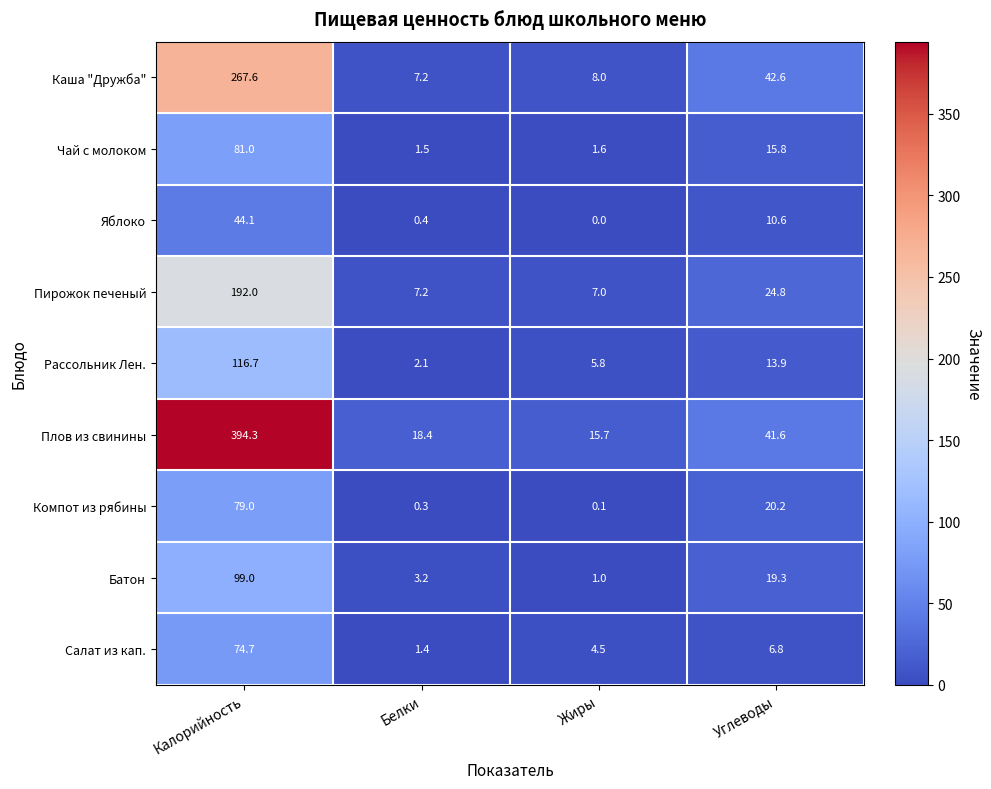

At which category is the sum across all series the highest?

Калорийность